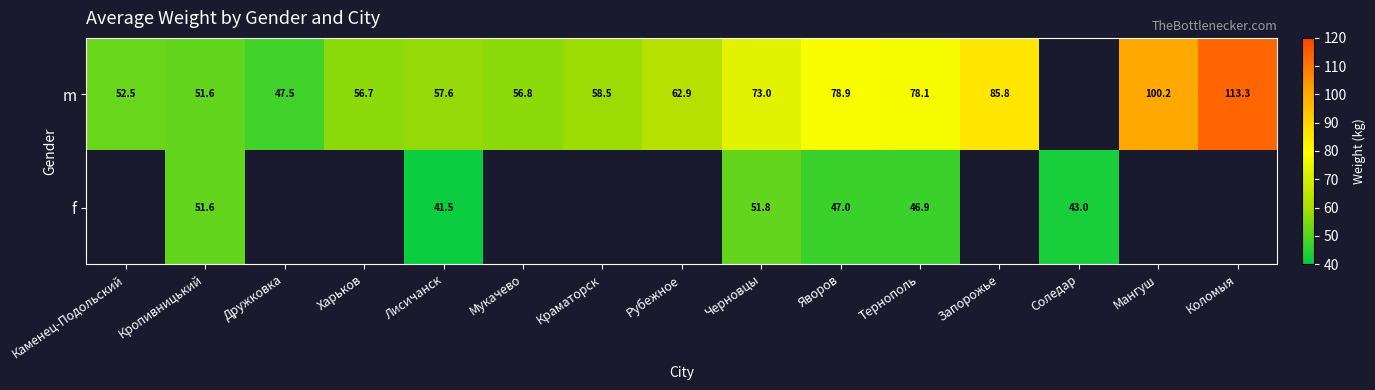

The value of m at Харьков is 56.7. True or false?

True